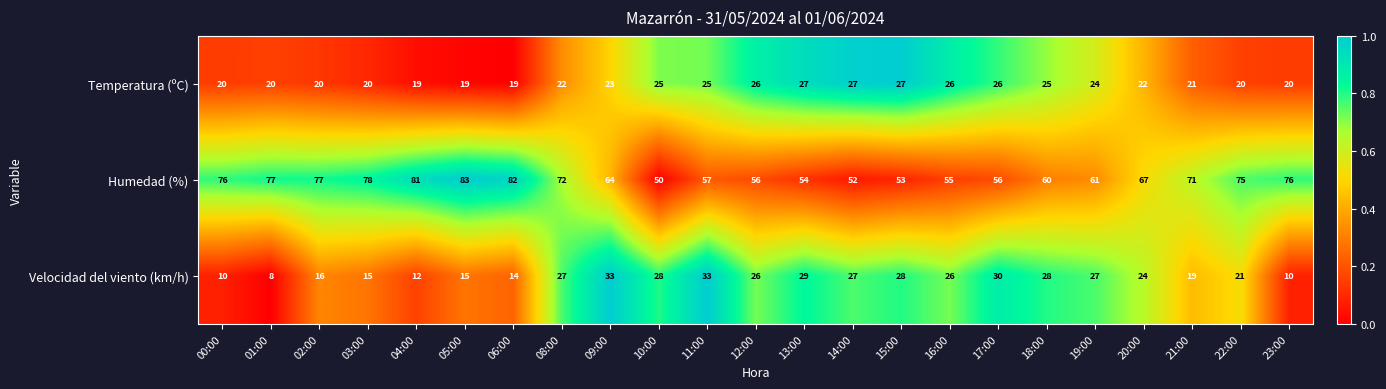

Which category has the highest value across all series?

05:00